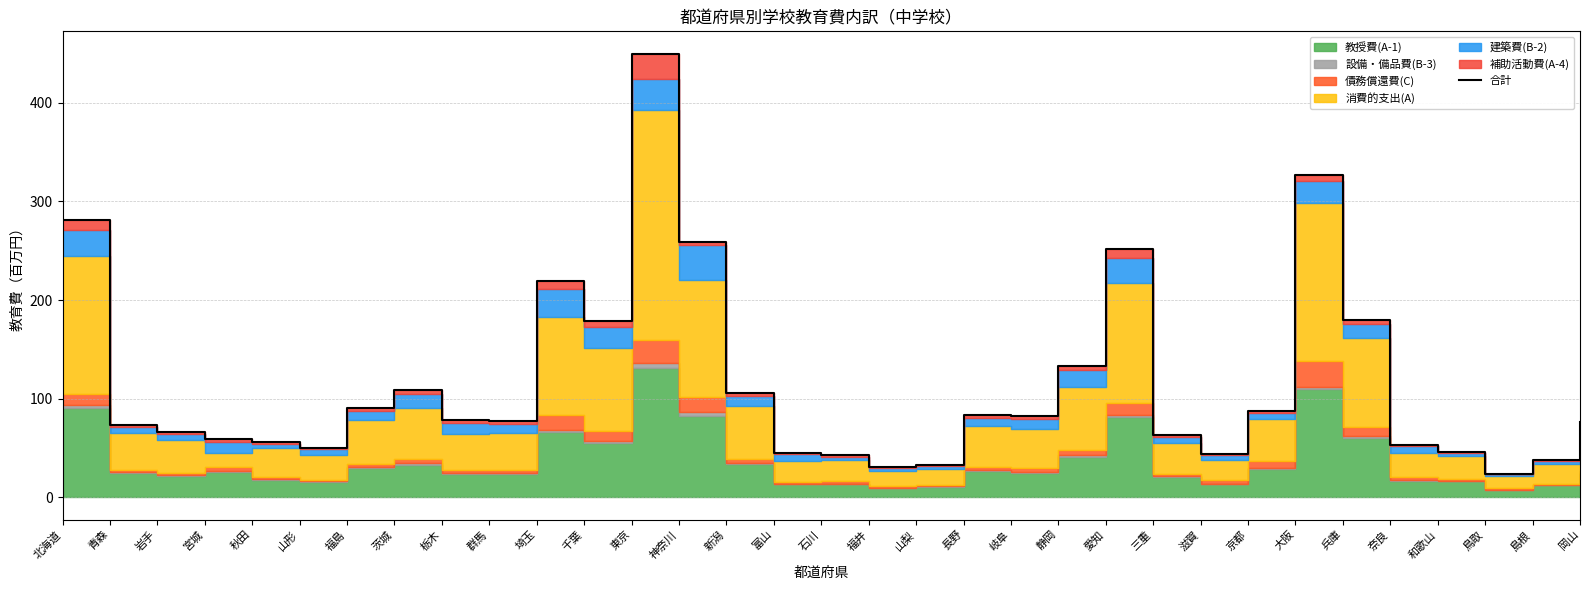

What is the sum of the values at 群馬 and 東京?

526.9